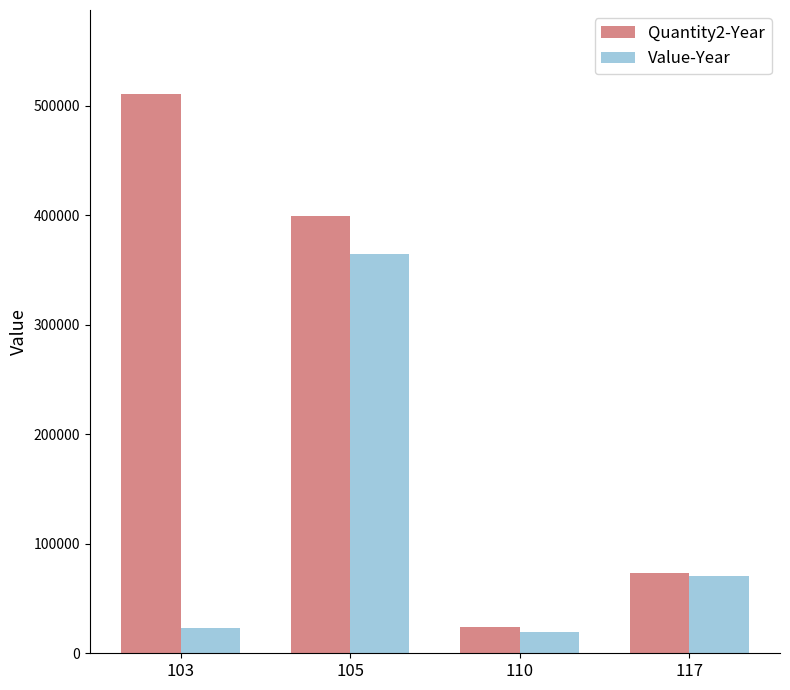

What are all the series names shown in the legend?

Quantity2-Year, Value-Year